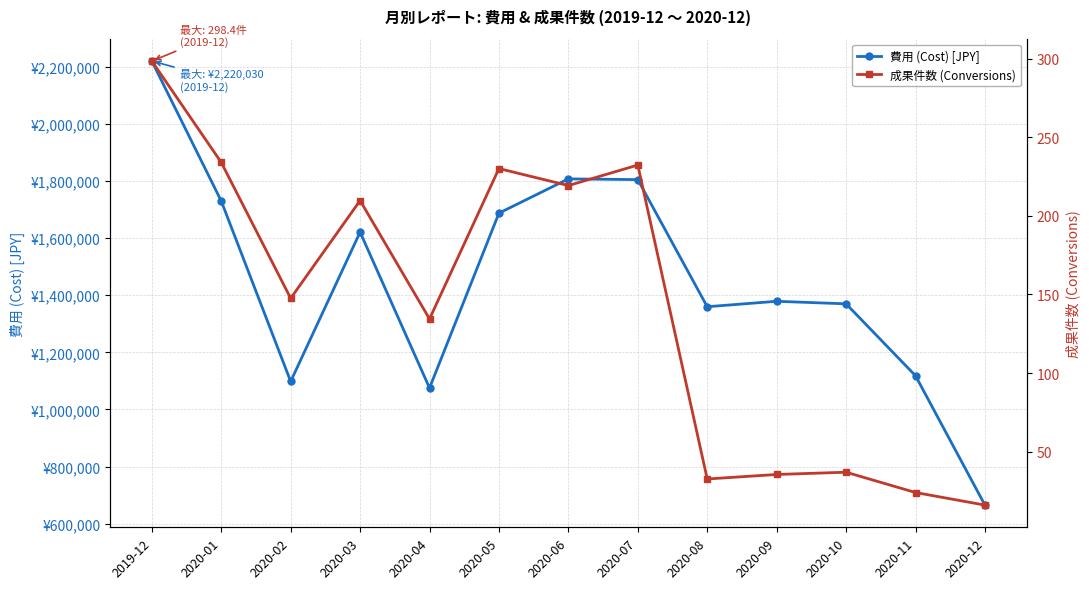

The 費用 (Cost) [JPY] series shows 2220030.2 at 2019-12. True or false?

True